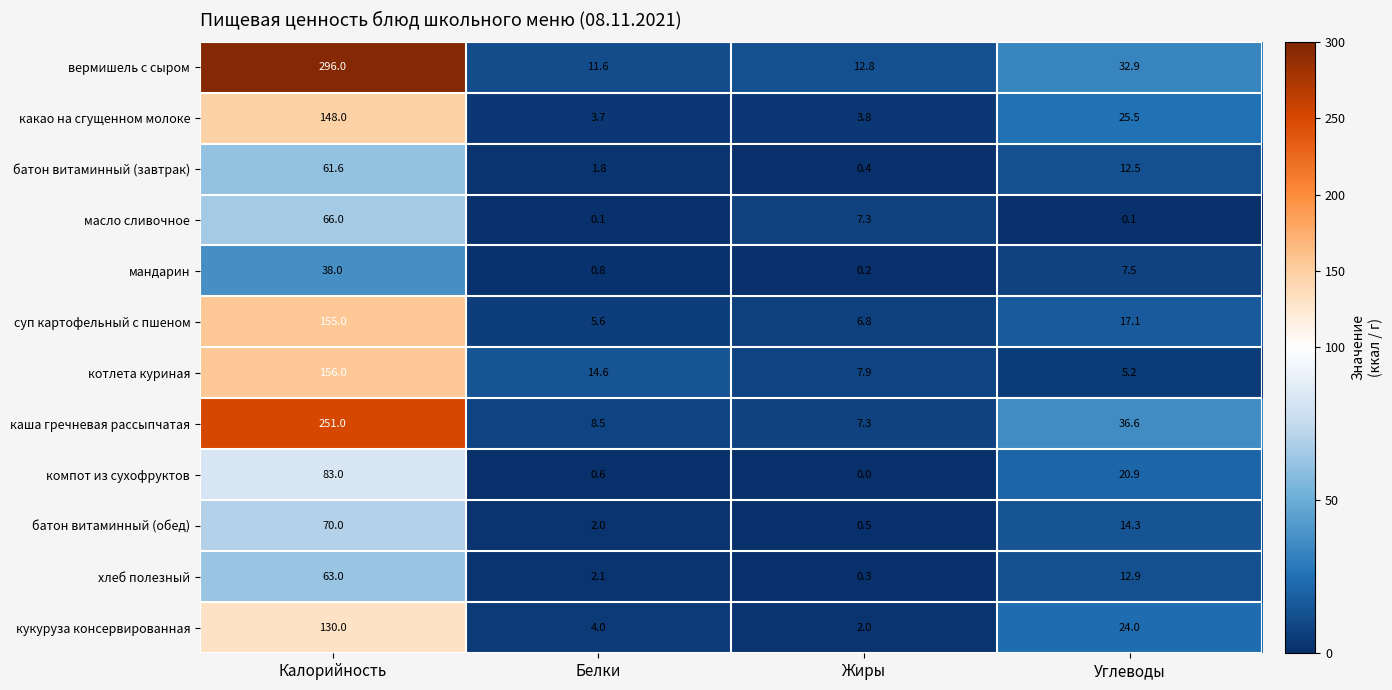

What is the difference between the second highest and second lowest values in the мандарин series?

6.7